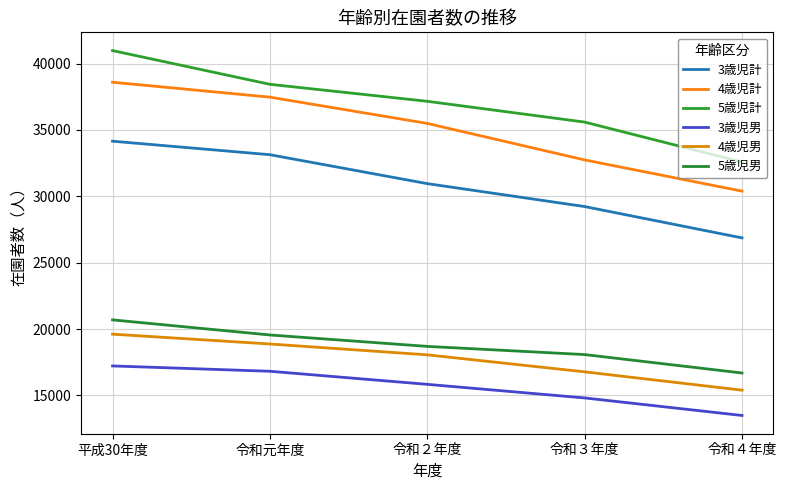

Rank the series by their maximum value, from highest to lowest.

5歳児計, 4歳児計, 3歳児計, 5歳児男, 4歳児男, 3歳児男